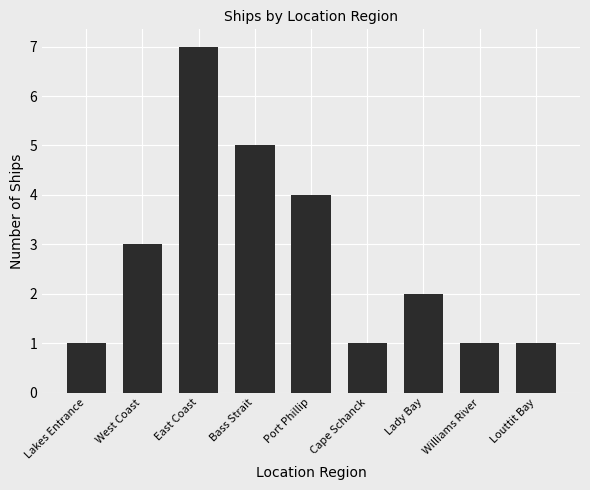

Does the chart contain any negative values?

No